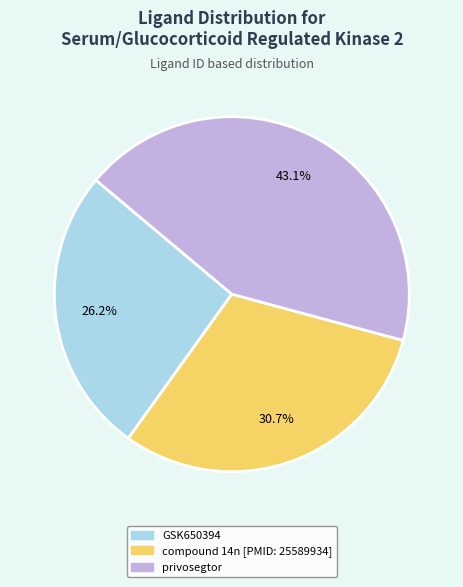

Is compound 14n [PMID: 25589934] the majority of the pie?

No